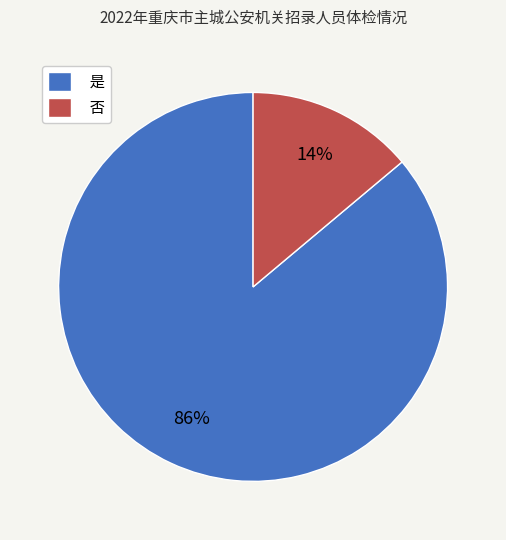

What is the majority slice?

是